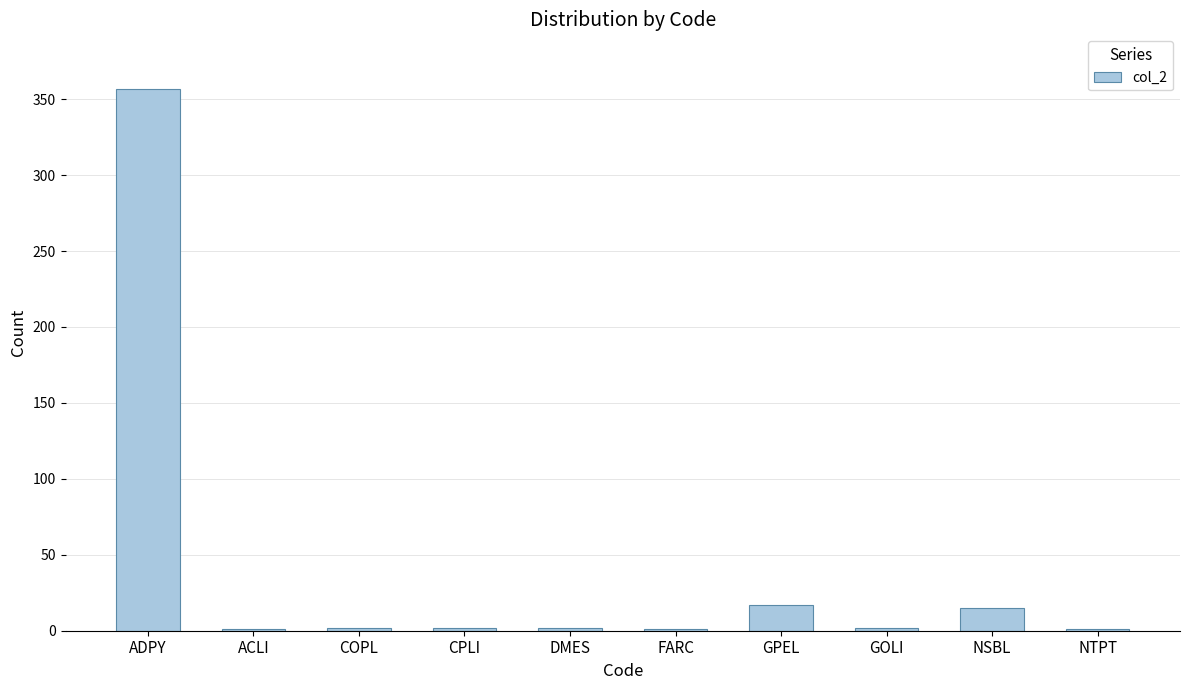

What is the sum of all values?

400